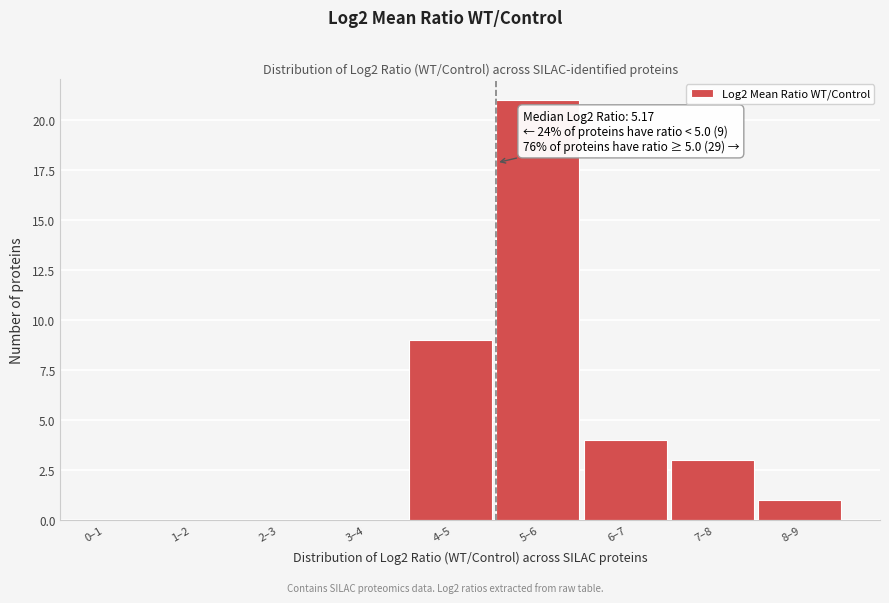

Reading right to left, what are all the values shown in this chart?

8–9=1	7–8=3	6–7=4	5–6=21	4–5=9	3–4=0	2–3=0	1–2=0	0–1=0